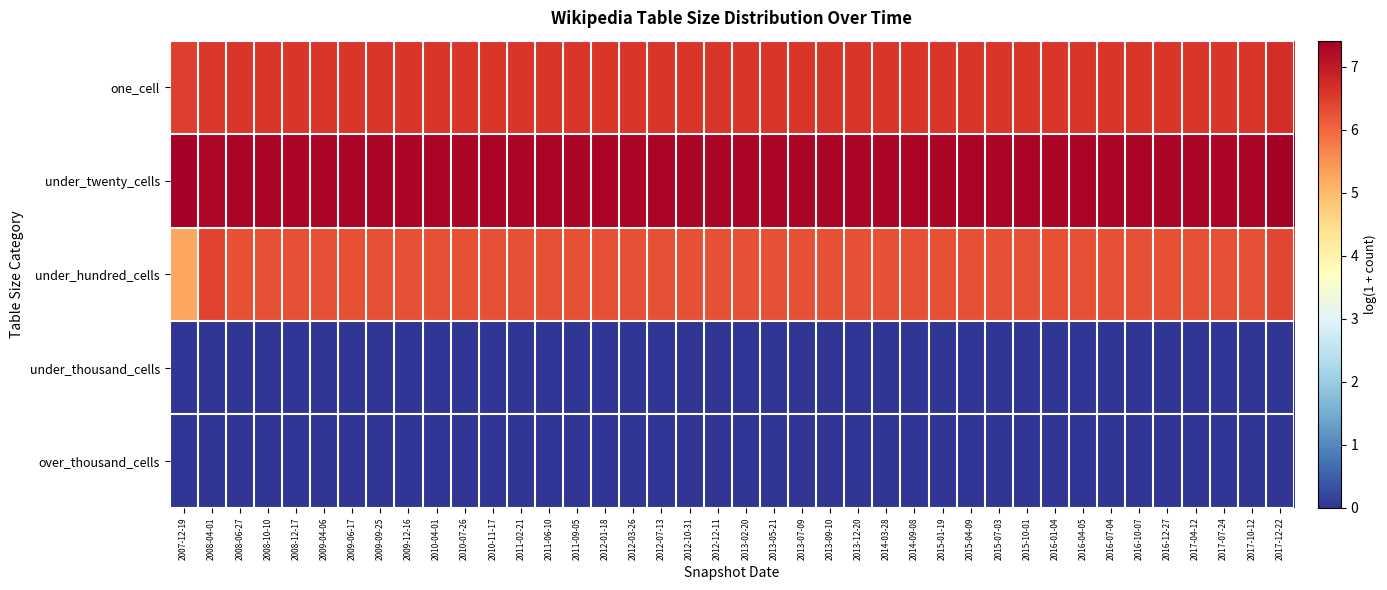

Reading left to right, extract all data points from this chart.

one_cell: 2007-12-19=6.5	2008-04-01=6.6	2008-06-27=6.6	2008-10-10=6.6	2008-12-17=6.6	2009-04-06=6.6	2009-06-17=6.6	2009-09-25=6.6	2009-12-16=6.6	2010-04-01=6.6	2010-07-26=6.6	2010-11-17=6.6	2011-02-21=6.6	2011-06-10=6.6	2011-09-05=6.6	2012-01-18=6.6	2012-03-26=6.6	2012-07-13=6.6	2012-10-31=6.6	2012-12-11=6.6	2013-02-20=6.6	2013-05-21=6.6	2013-07-09=6.6	2013-09-10=6.6	2013-12-20=6.6	2014-03-28=6.6	2014-09-08=6.6	2015-01-19=6.6	2015-04-09=6.6	2015-07-03=6.6	2015-10-01=6.6	2016-01-04=6.6	2016-04-05=6.6	2016-07-04=6.6	2016-10-07=6.6	2016-12-27=6.6	2017-04-12=6.6	2017-07-24=6.6	2017-10-12=6.6	2017-12-22=6.7
under_twenty_cells: 2007-12-19=7.4	2008-04-01=7.3	2008-06-27=7.3	2008-10-10=7.3	2008-12-17=7.3	2009-04-06=7.3	2009-06-17=7.3	2009-09-25=7.3	2009-12-16=7.3	2010-04-01=7.3	2010-07-26=7.3	2010-11-17=7.3	2011-02-21=7.3	2011-06-10=7.3	2011-09-05=7.3	2012-01-18=7.3	2012-03-26=7.3	2012-07-13=7.3	2012-10-31=7.3	2012-12-11=7.3	2013-02-20=7.3	2013-05-21=7.3	2013-07-09=7.3	2013-09-10=7.3	2013-12-20=7.3	2014-03-28=7.3	2014-09-08=7.3	2015-01-19=7.3	2015-04-09=7.3	2015-07-03=7.3	2015-10-01=7.3	2016-01-04=7.3	2016-04-05=7.3	2016-07-04=7.3	2016-10-07=7.3	2016-12-27=7.3	2017-04-12=7.3	2017-07-24=7.3	2017-10-12=7.3	2017-12-22=7.4
under_hundred_cells: 2007-12-19=5.2	2008-04-01=6.4	2008-06-27=6.3	2008-10-10=6.3	2008-12-17=6.3	2009-04-06=6.3	2009-06-17=6.3	2009-09-25=6.3	2009-12-16=6.3	2010-04-01=6.3	2010-07-26=6.3	2010-11-17=6.3	2011-02-21=6.3	2011-06-10=6.3	2011-09-05=6.3	2012-01-18=6.3	2012-03-26=6.3	2012-07-13=6.3	2012-10-31=6.3	2012-12-11=6.3	2013-02-20=6.3	2013-05-21=6.3	2013-07-09=6.3	2013-09-10=6.3	2013-12-20=6.3	2014-03-28=6.3	2014-09-08=6.3	2015-01-19=6.3	2015-04-09=6.3	2015-07-03=6.3	2015-10-01=6.3	2016-01-04=6.3	2016-04-05=6.3	2016-07-04=6.3	2016-10-07=6.3	2016-12-27=6.3	2017-04-12=6.3	2017-07-24=6.3	2017-10-12=6.3	2017-12-22=6.4
under_thousand_cells: 2007-12-19=0.0	2008-04-01=0.0	2008-06-27=0.0	2008-10-10=0.0	2008-12-17=0.0	2009-04-06=0.0	2009-06-17=0.0	2009-09-25=0.0	2009-12-16=0.0	2010-04-01=0.0	2010-07-26=0.0	2010-11-17=0.0	2011-02-21=0.0	2011-06-10=0.0	2011-09-05=0.0	2012-01-18=0.0	2012-03-26=0.0	2012-07-13=0.0	2012-10-31=0.0	2012-12-11=0.0	2013-02-20=0.0	2013-05-21=0.0	2013-07-09=0.0	2013-09-10=0.0	2013-12-20=0.0	2014-03-28=0.0	2014-09-08=0.0	2015-01-19=0.0	2015-04-09=0.0	2015-07-03=0.0	2015-10-01=0.0	2016-01-04=0.0	2016-04-05=0.0	2016-07-04=0.0	2016-10-07=0.0	2016-12-27=0.0	2017-04-12=0.0	2017-07-24=0.0	2017-10-12=0.0	2017-12-22=0.0
over_thousand_cells: 2007-12-19=0.0	2008-04-01=0.0	2008-06-27=0.0	2008-10-10=0.0	2008-12-17=0.0	2009-04-06=0.0	2009-06-17=0.0	2009-09-25=0.0	2009-12-16=0.0	2010-04-01=0.0	2010-07-26=0.0	2010-11-17=0.0	2011-02-21=0.0	2011-06-10=0.0	2011-09-05=0.0	2012-01-18=0.0	2012-03-26=0.0	2012-07-13=0.0	2012-10-31=0.0	2012-12-11=0.0	2013-02-20=0.0	2013-05-21=0.0	2013-07-09=0.0	2013-09-10=0.0	2013-12-20=0.0	2014-03-28=0.0	2014-09-08=0.0	2015-01-19=0.0	2015-04-09=0.0	2015-07-03=0.0	2015-10-01=0.0	2016-01-04=0.0	2016-04-05=0.0	2016-07-04=0.0	2016-10-07=0.0	2016-12-27=0.0	2017-04-12=0.0	2017-07-24=0.0	2017-10-12=0.0	2017-12-22=0.0